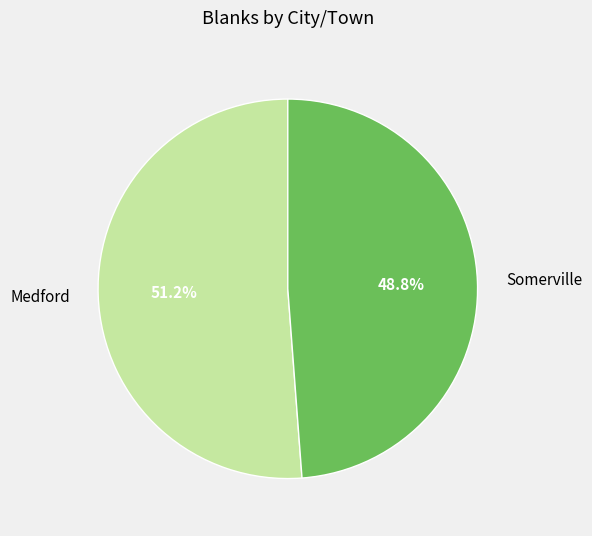

To the nearest percent, what portion does Somerville represent?

49%